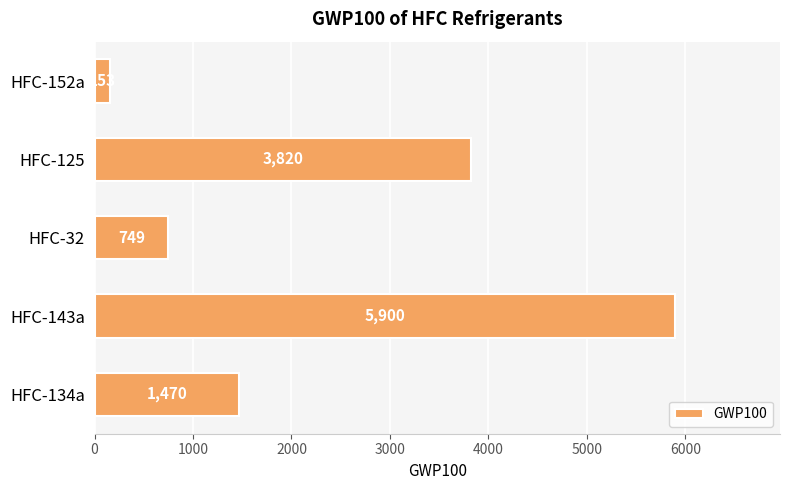

Is it true that the value at HFC-32 is 368?

False